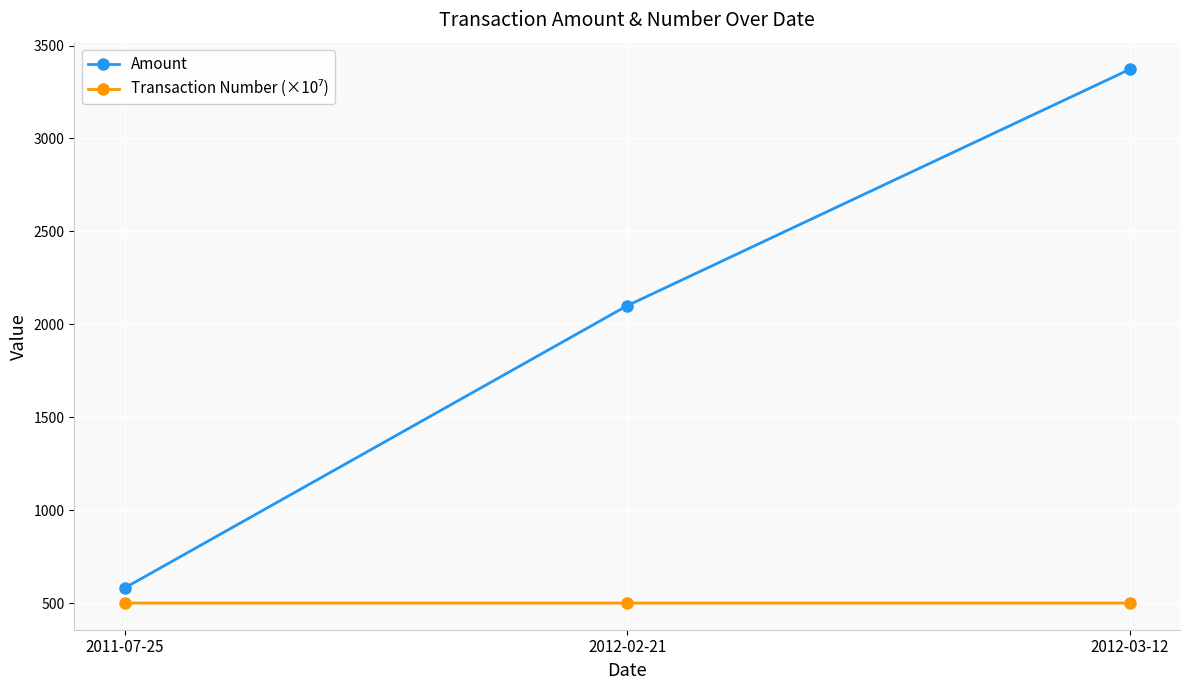

Is it true that Amount equals 3372.0 at 2012-03-12?

True